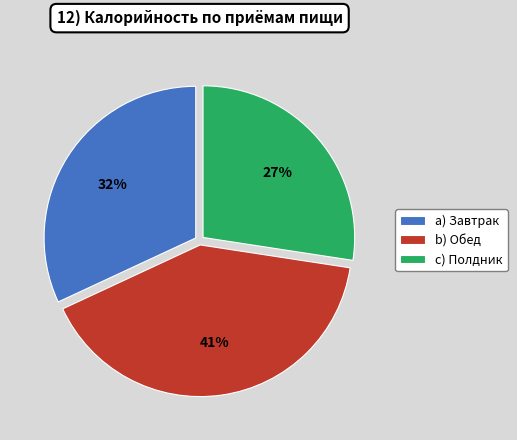

True or false: c) Полдник accounts for 27% of the total.

True